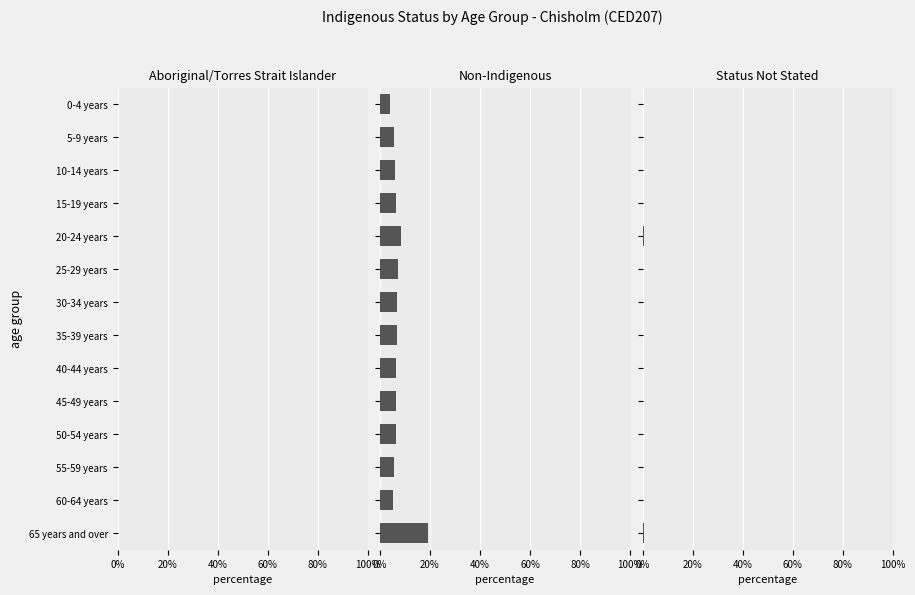

The value of Aboriginal/Torres Strait Islander at 50-54 years is 0.0. True or false?

False